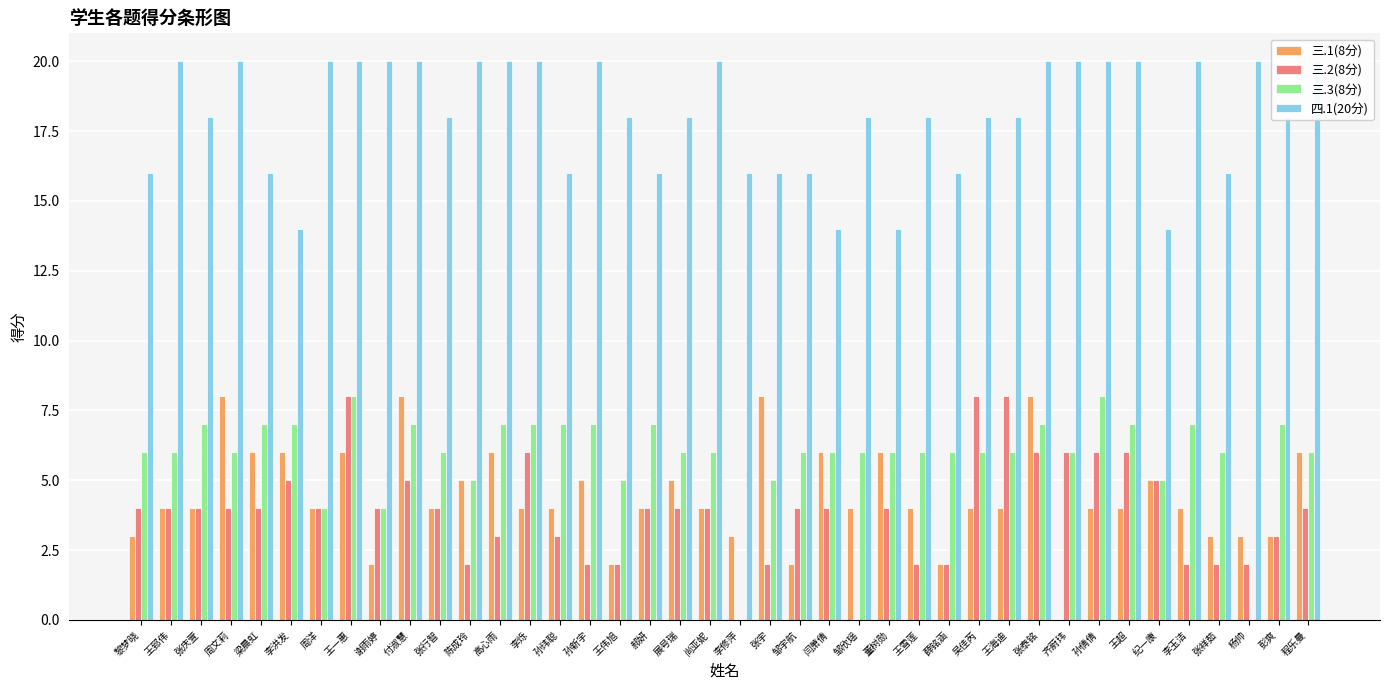

Rank the series at 梁晨虹 from highest to lowest value.

四.1(20分), 三.3(8分), 三.1(8分), 三.2(8分)